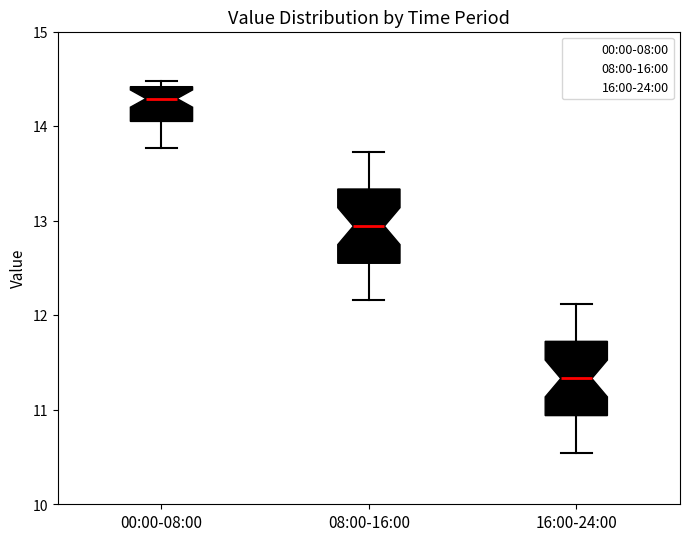

Reading left to right, read every box against the y-axis: the position of its median line, the range the box covers, and the ends of its whiskers. The values are not printed on the chart, so give them approximately, as read against the axis.

00:00-08:00: median 14.3, box 14.0 to 14.4, whiskers 13.8 to 14.5
08:00-16:00: median 12.9, box 12.5 to 13.3, whiskers 12.2 to 13.7
16:00-24:00: median 11.3, box 10.9 to 11.7, whiskers 10.5 to 12.1